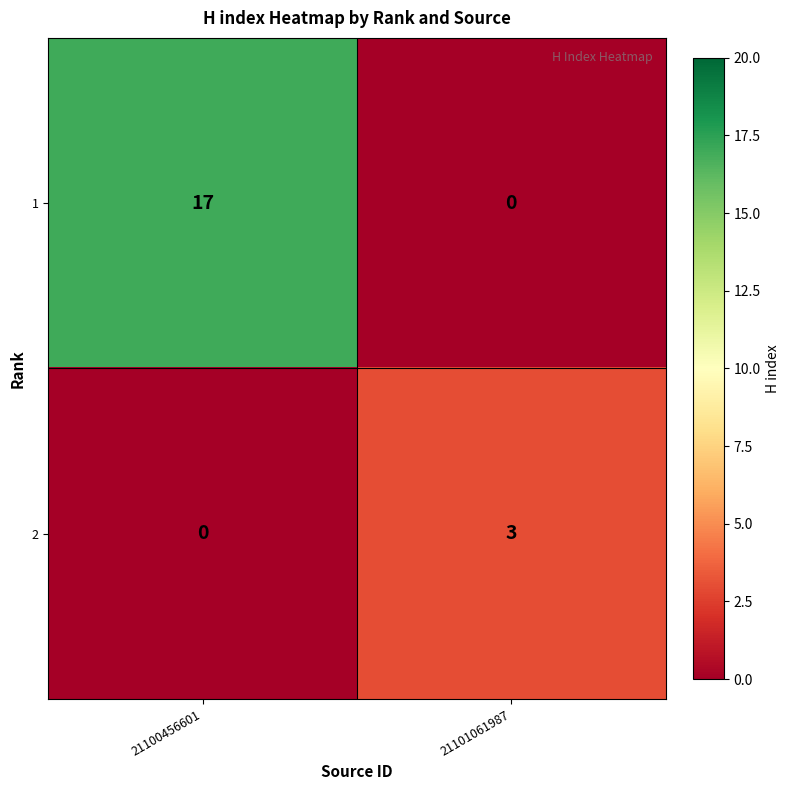

What is the sum of the 1 values at 21101061987 and 21100456601?

17